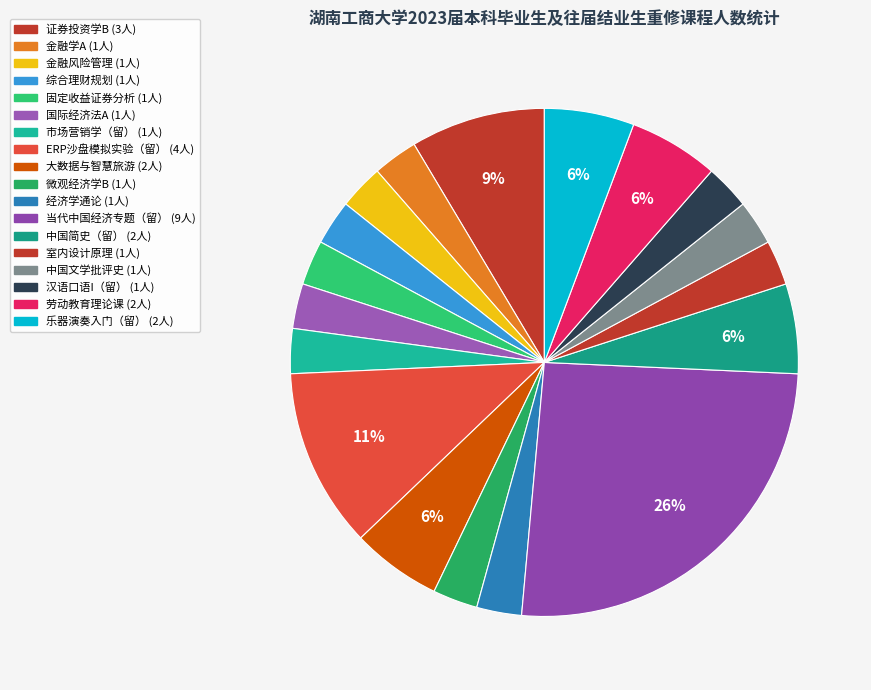

What percentage do 劳动教育理论课 and 证券投资学B together represent?

14.3%